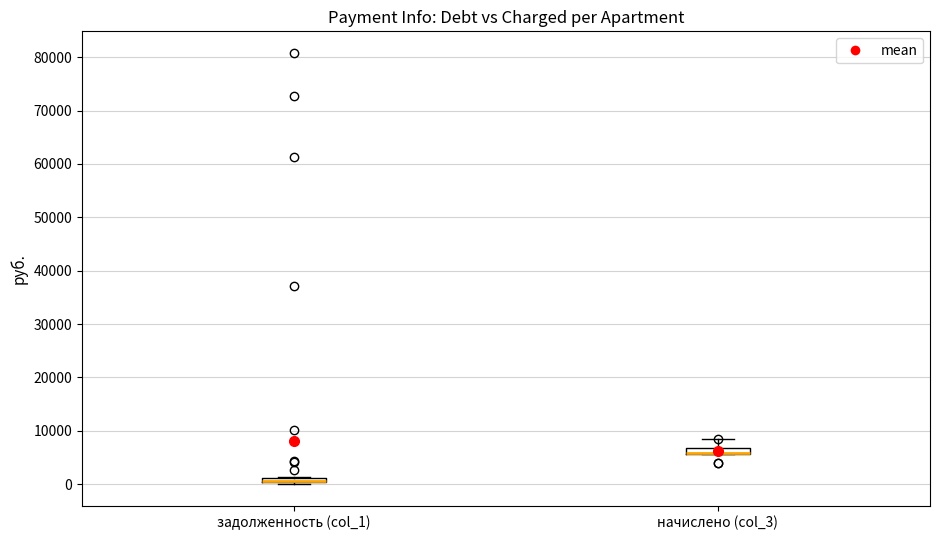

Where is the upper edge of the box for задолженность (col_1) on the y-axis? The values are not printed on the chart, so give them approximately, as read against the axis.

1000